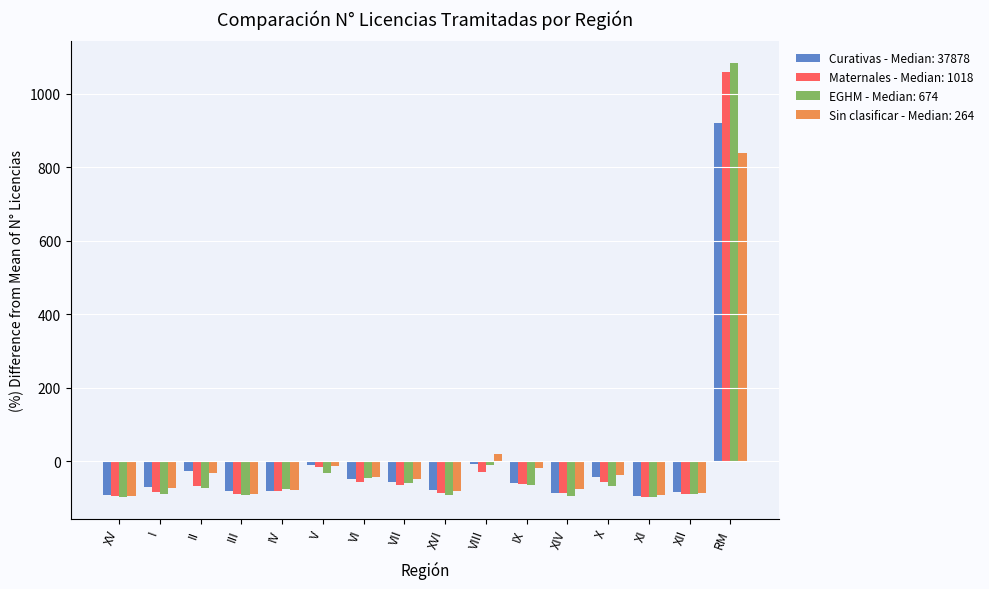

At how many categories does at least one series exceed 374?

1